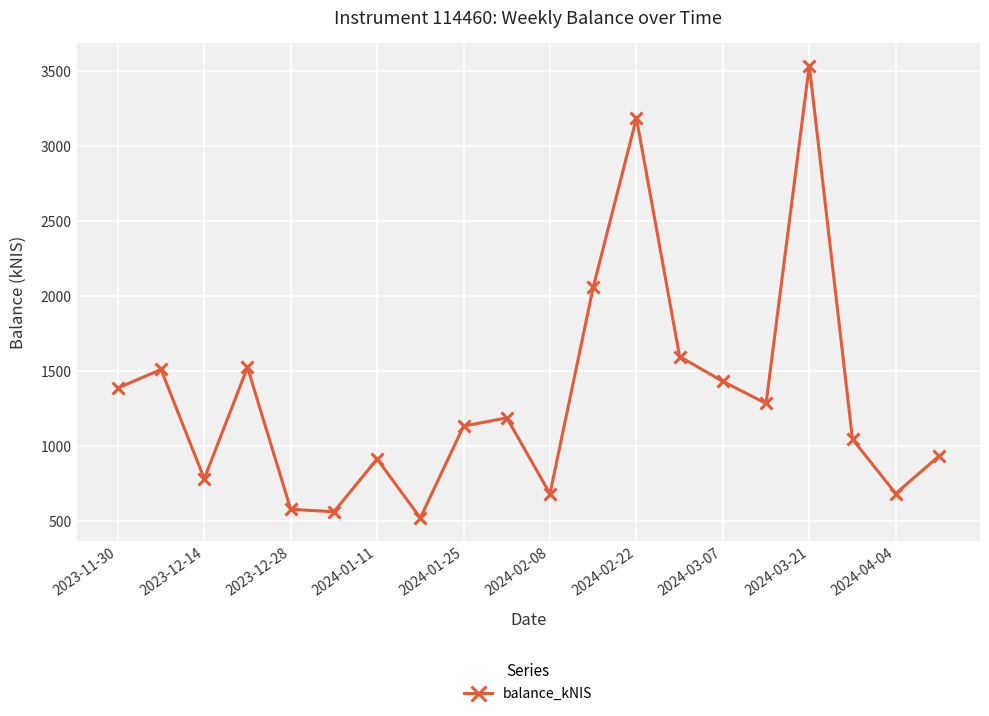

What is the sum of all values?

26541.8